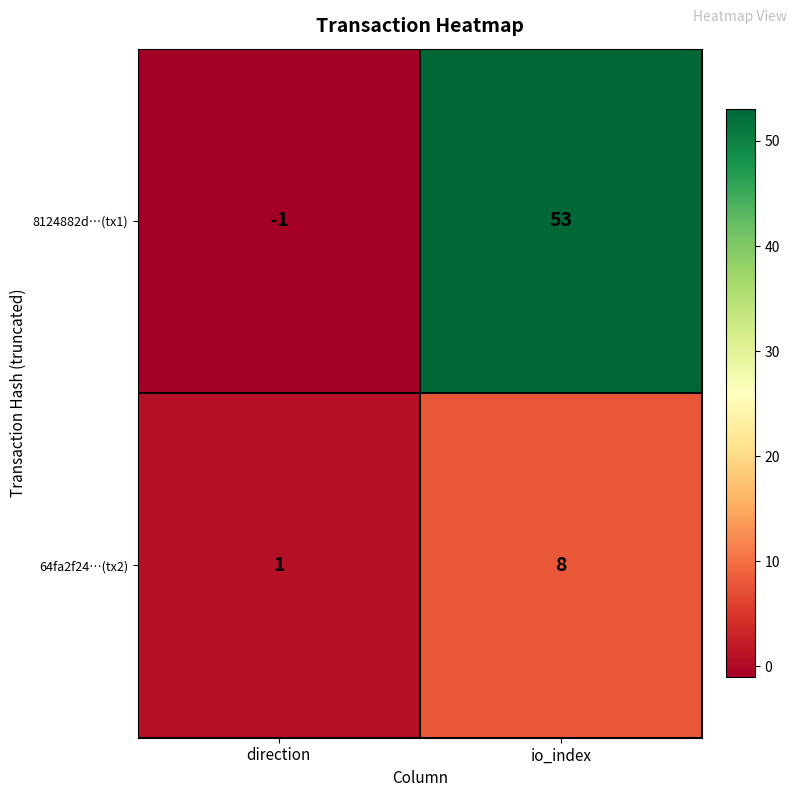

What is the difference between the highest and lowest values at io_index?

45